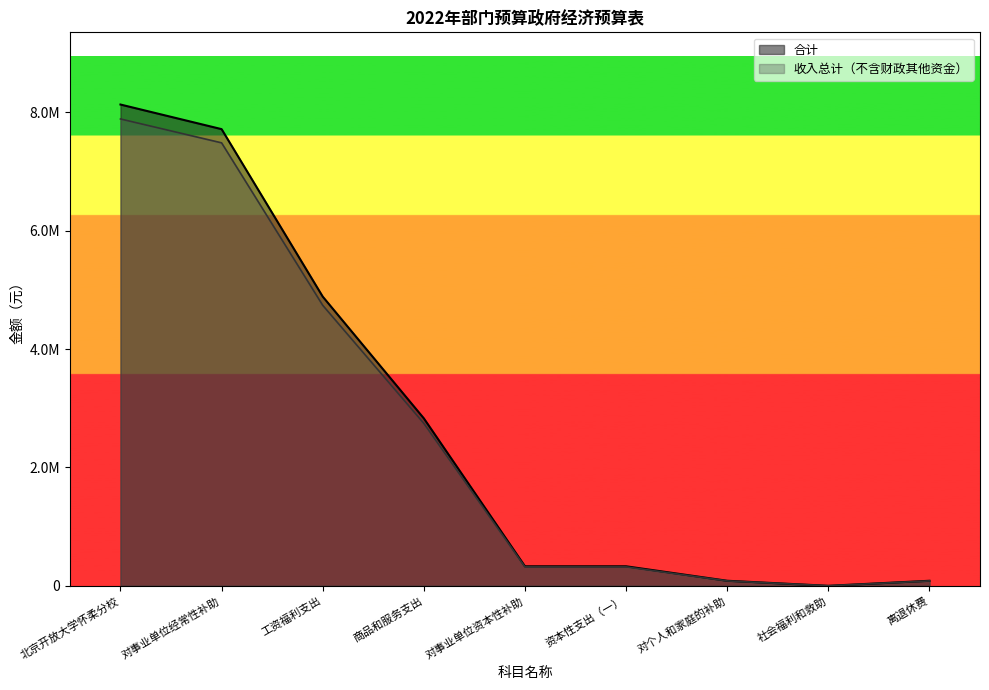

Reading left to right, extract all data points from this chart.

合计: 北京开放大学怀柔分校=8129399.0	对事业单位经常性补助=7713759.0	工资福利支出=4885208.0	商品和服务支出=2828551.0	对事业单位资本性补助=330000.0	资本性支出（一）=330000.0	对个人和家庭的补助=85640.0	社会福利和救助=300.0	离退休费=85340.0
收入总计（不含财政其他资金）: 北京开放大学怀柔分校=7885517.0	对事业单位经常性补助=7482346.2	工资福利支出=4738651.8	商品和服务支出=2743694.5	对事业单位资本性补助=320100.0	资本性支出（一）=320100.0	对个人和家庭的补助=83070.8	社会福利和救助=291.0	离退休费=82779.8